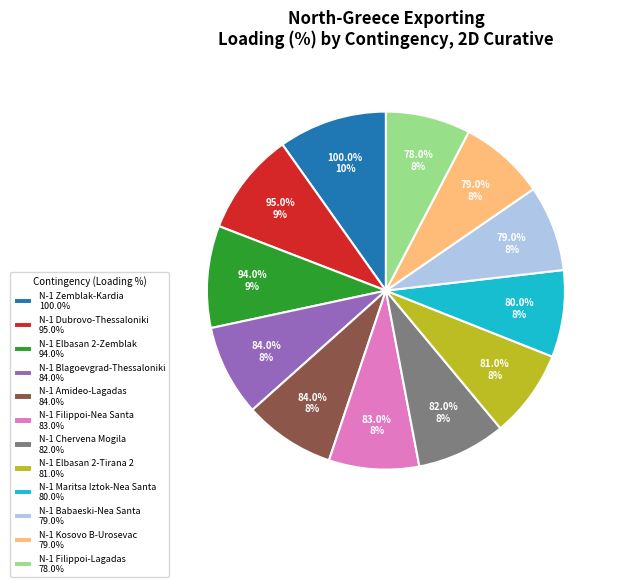

What is the change in value from N-1 TIE 400 kV Dubrovo-Thessaloniki to N-1 OHL 400 kV Amideo-Lagadas ck. 1&2?

-11